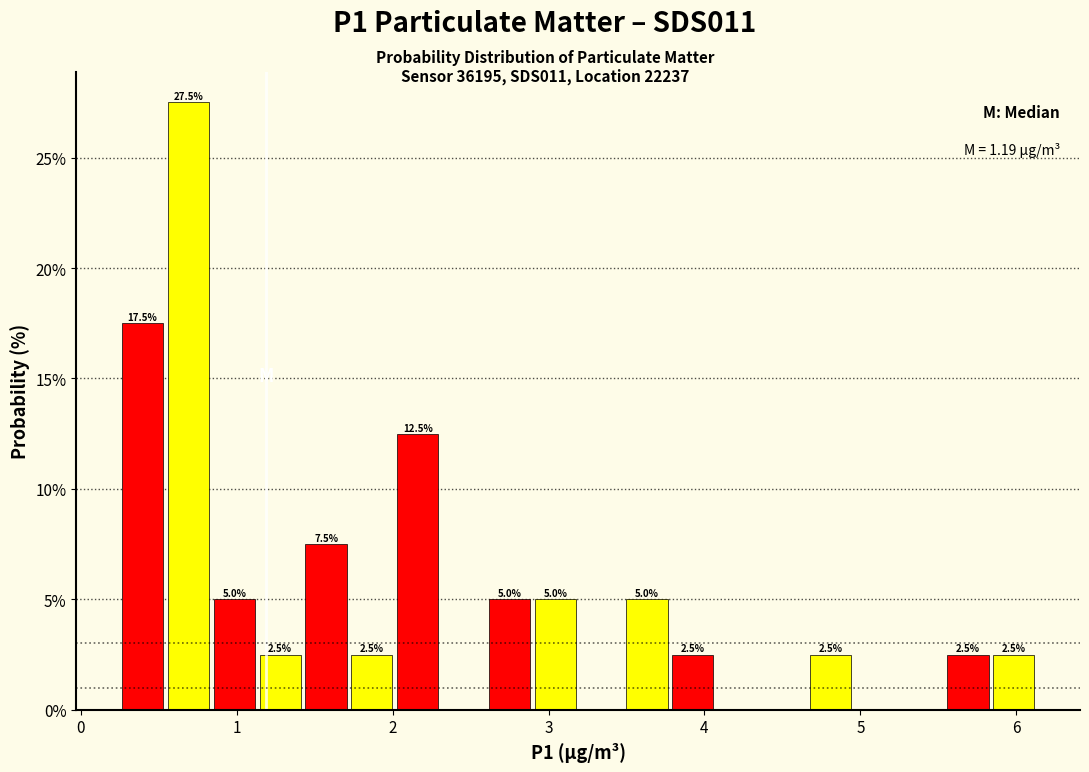

Read against the x-axis, roughly where is the centre of the tallest bar?

0.7